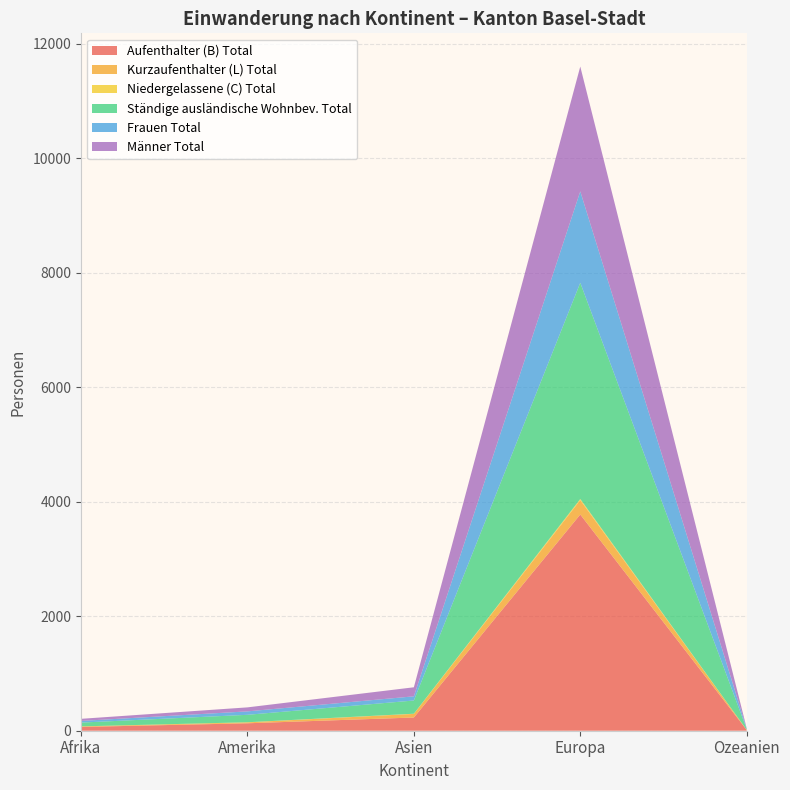

Reading left to right, extract all data points from this chart.

Aufenthalter (B) Total: Afrika=66	Amerika=130	Asien=231	Europa=3778	Ozeanien=14
Kurzaufenthalter (L) Total: Afrika=10	Amerika=16	Asien=63	Europa=251	Ozeanien=2
Niedergelassene (C) Total: Afrika=0	Amerika=2	Asien=3	Europa=20	Ozeanien=0
Ständige ausländische Wohnbev. Total: Afrika=66	Amerika=130	Asien=231	Europa=3778	Ozeanien=14
Frauen Total: Afrika=29	Amerika=60	Asien=73	Europa=1597	Ozeanien=9
Männer Total: Afrika=37	Amerika=70	Asien=158	Europa=2181	Ozeanien=5